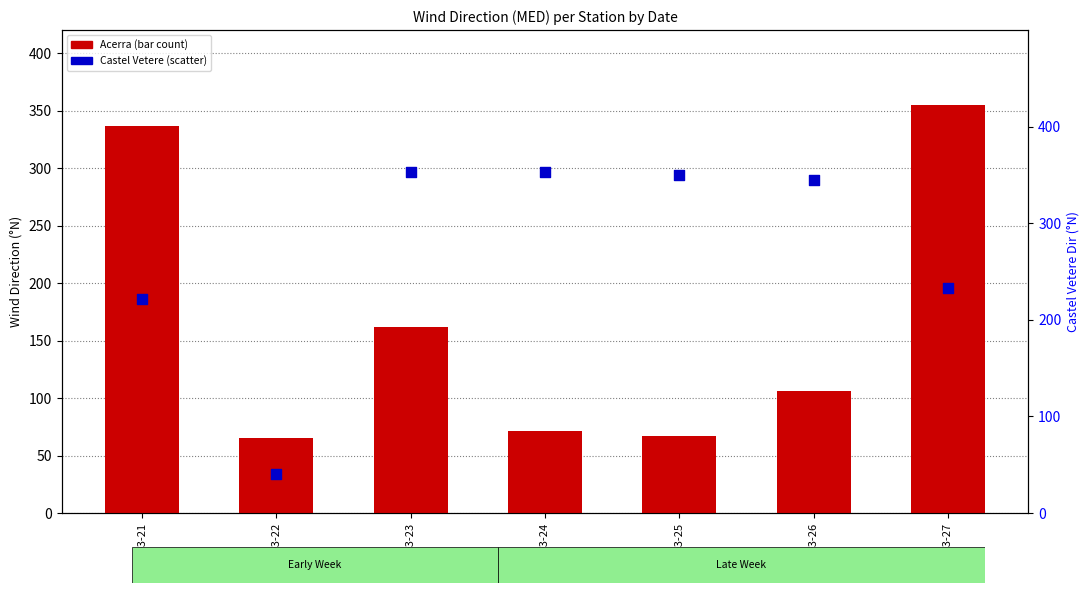

At which category is the sum across all series the highest?

2016-03-27